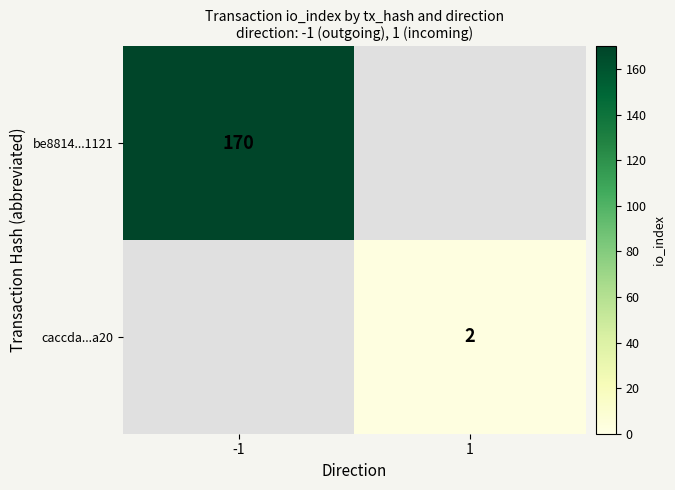

True or false: be8814...1121 has a value of 82 at -1.

False